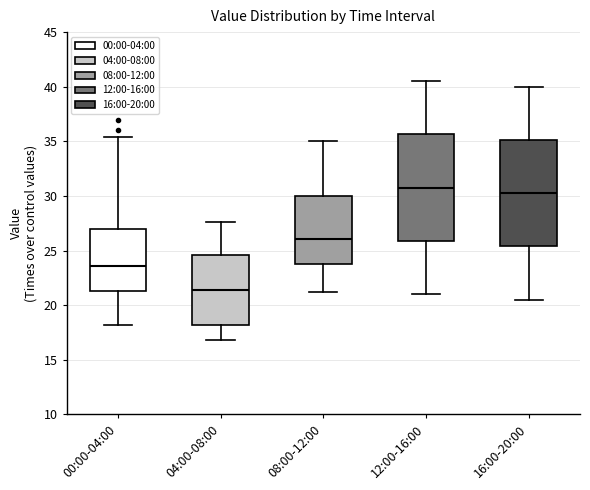

Reading left to right, read every box against the y-axis: the position of its median line, the range the box covers, and the ends of its whiskers. The values are not printed on the chart, so give them approximately, as read against the axis.

00:00-04:00: median 23.5, box 21.5 to 27.0, whiskers 18.0 to 35.5
04:00-08:00: median 21.5, box 18.0 to 24.5, whiskers 17.0 to 27.5
08:00-12:00: median 26.0, box 23.5 to 30.0, whiskers 21.0 to 35.0
12:00-16:00: median 31.0, box 26.0 to 35.5, whiskers 21.0 to 40.5
16:00-20:00: median 30.5, box 25.5 to 35.0, whiskers 20.5 to 40.0